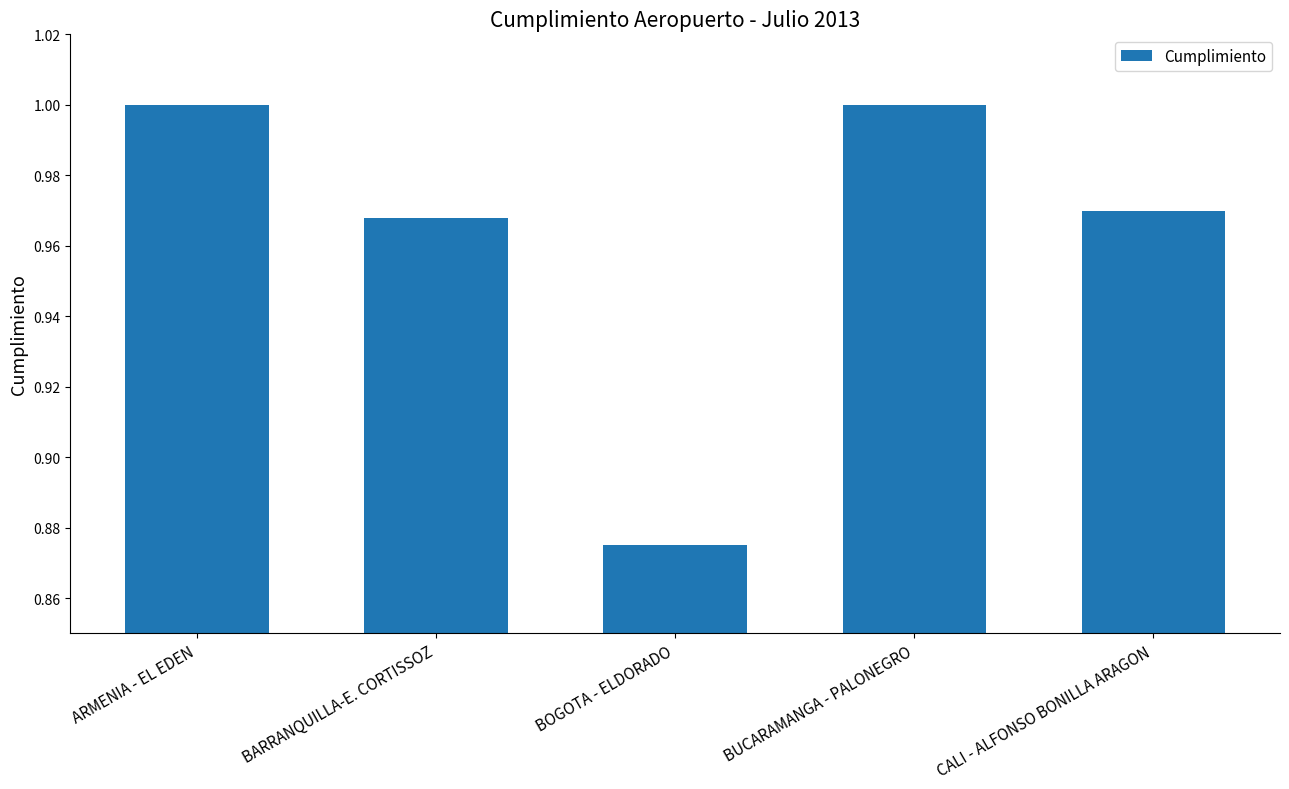

Are the bars horizontal?

No